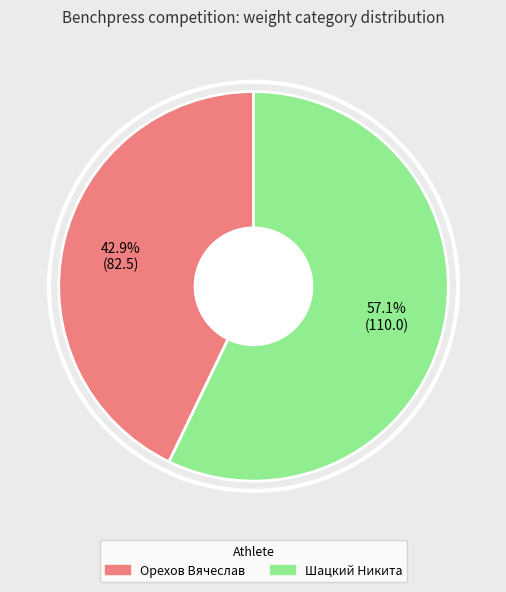

Is it true that Шацкий Никита is 45% of the pie?

False